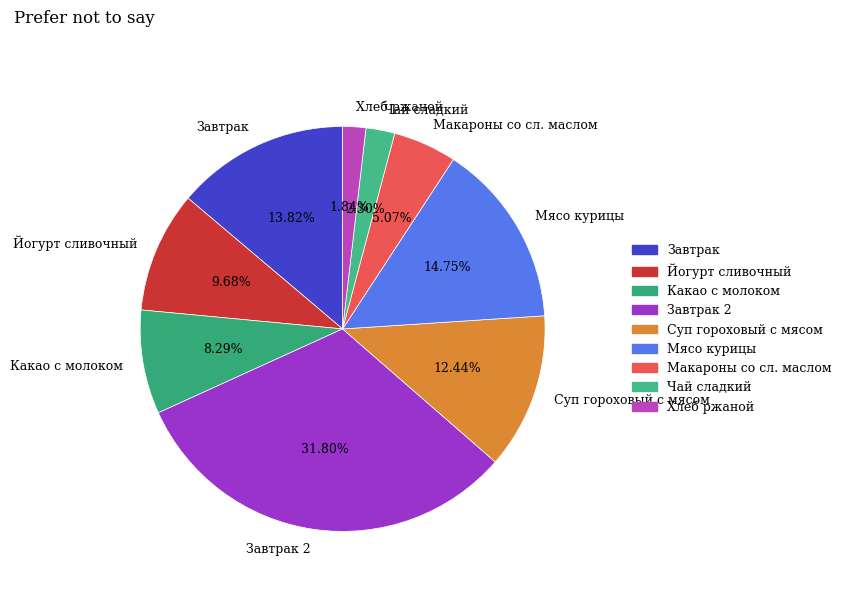

How many segments does this pie chart have?

9